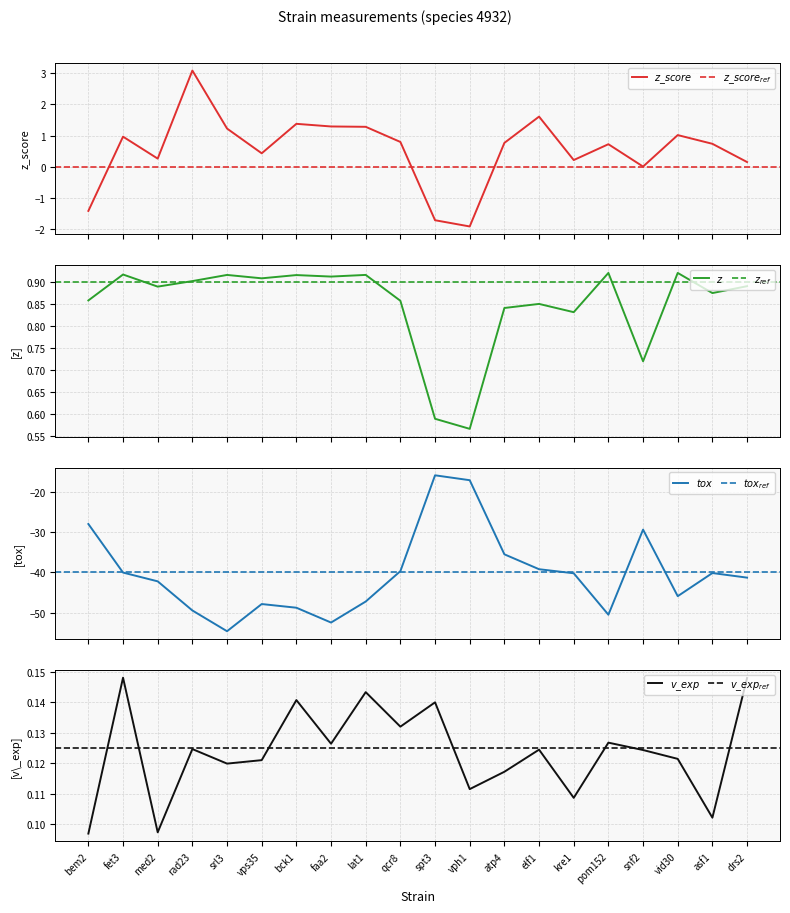

Which has a higher value, srl3 or spt3?

srl3